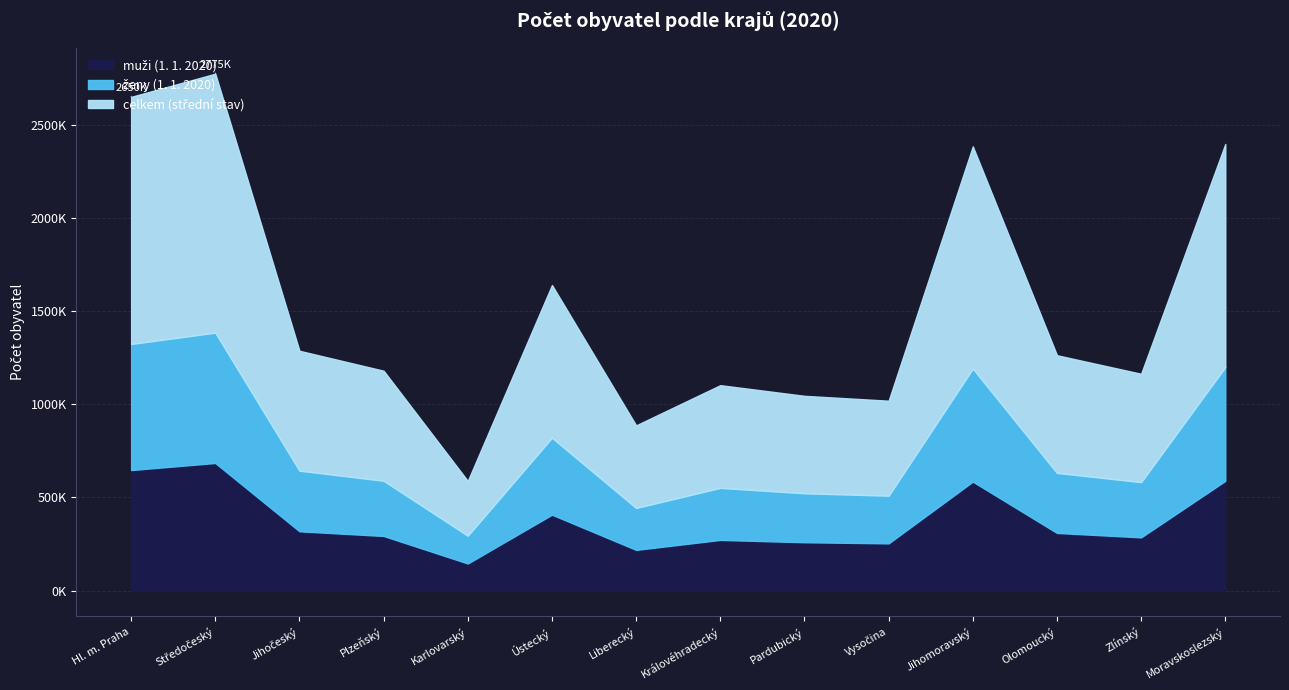

At which label does celkem (střední stav) first exceed 631766?

Hl. m. Praha